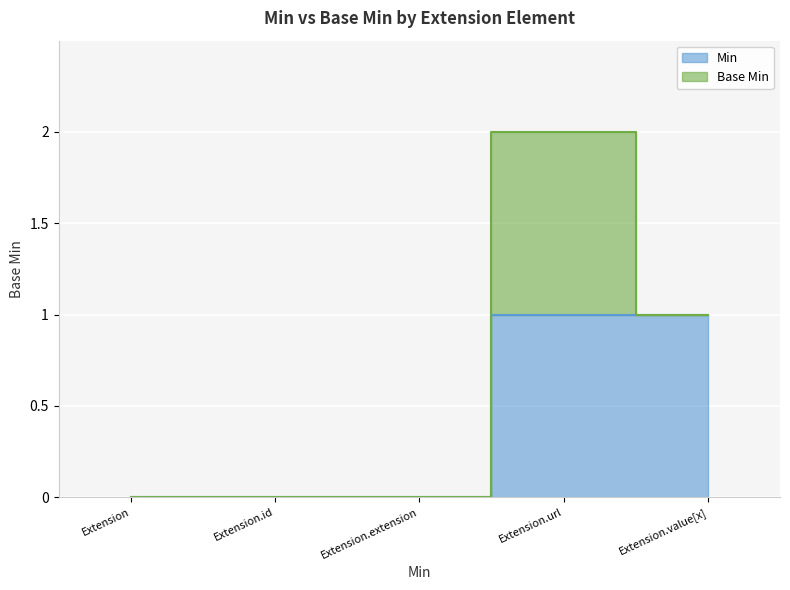

What is the difference between the maximum and minimum values?

1